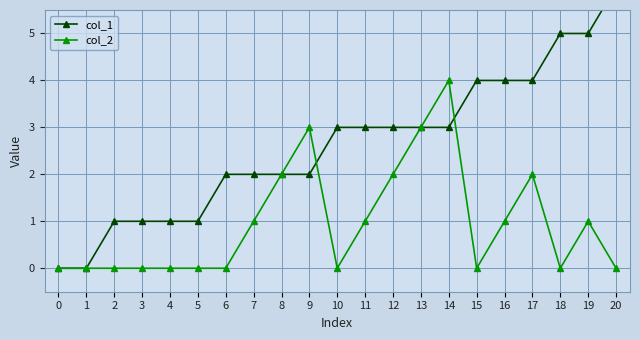

Reading left to right, extract all data points from this chart.

col_1: 0	0	1	1	1	1	2	2	2	2	3	3	3	3	3	4	4	4	5	5	6
col_2: 0	0	0	0	0	0	0	1	2	3	0	1	2	3	4	0	1	2	0	1	0